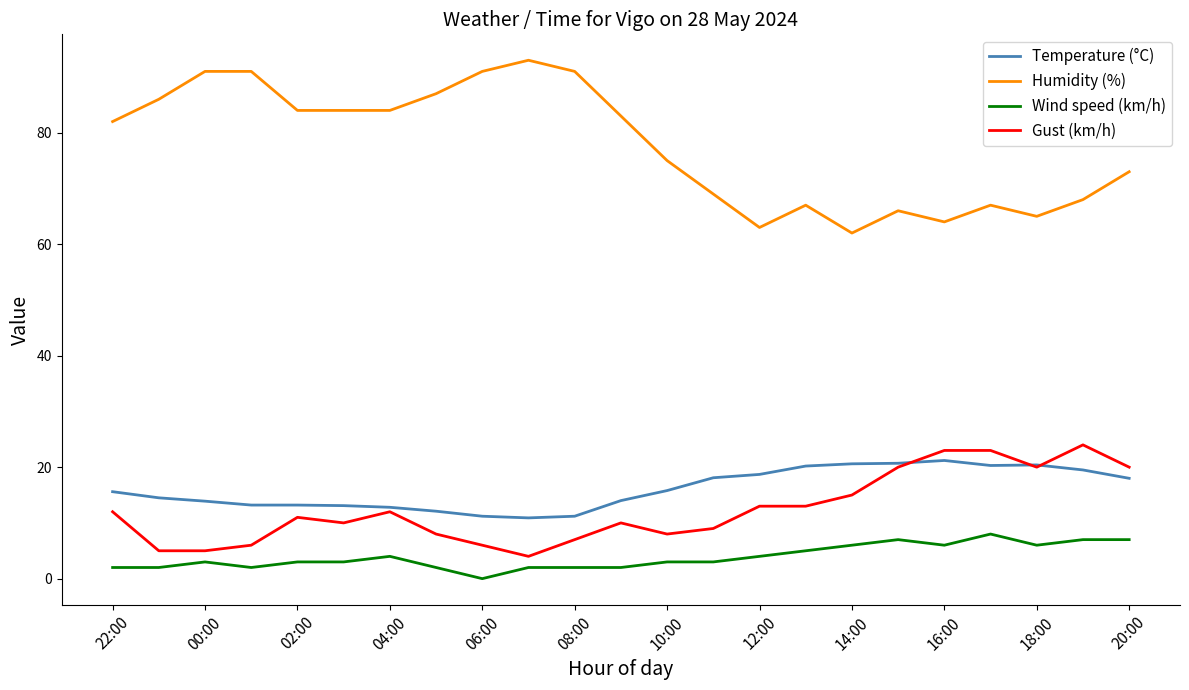

What is the greatest value displayed?

93.0